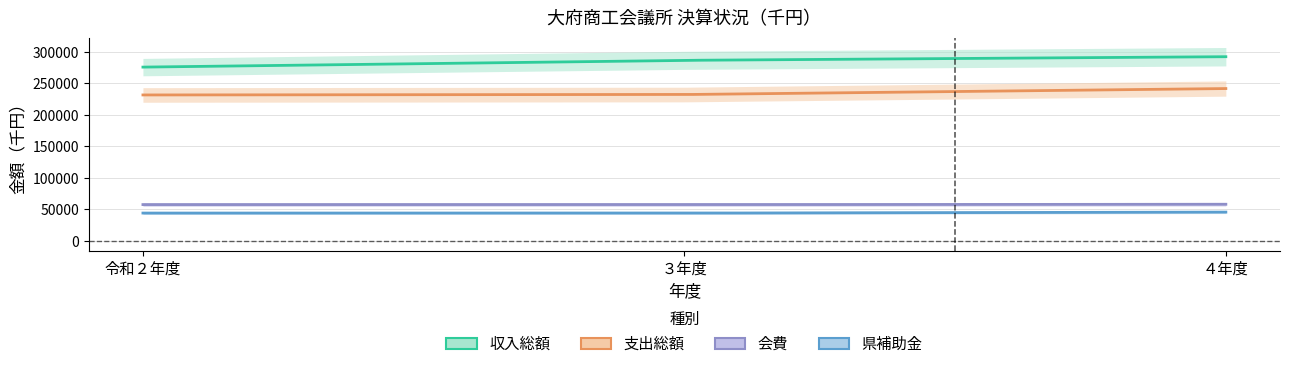

What is the label of the 2nd point from the left?

３年度